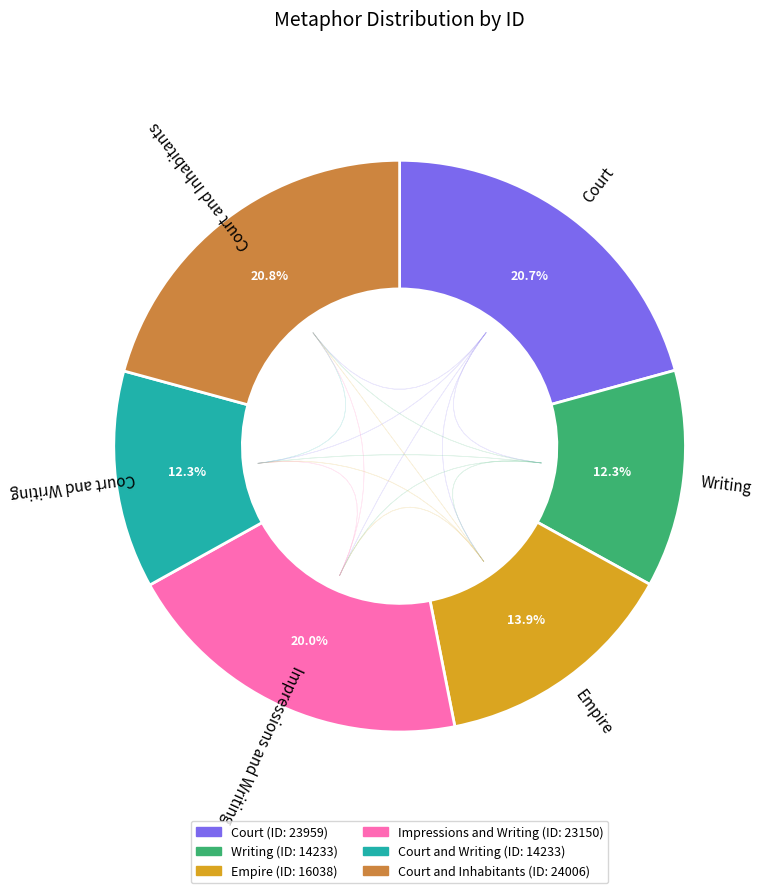

What is the ratio of the value at Court to the value at Empire?

1.5